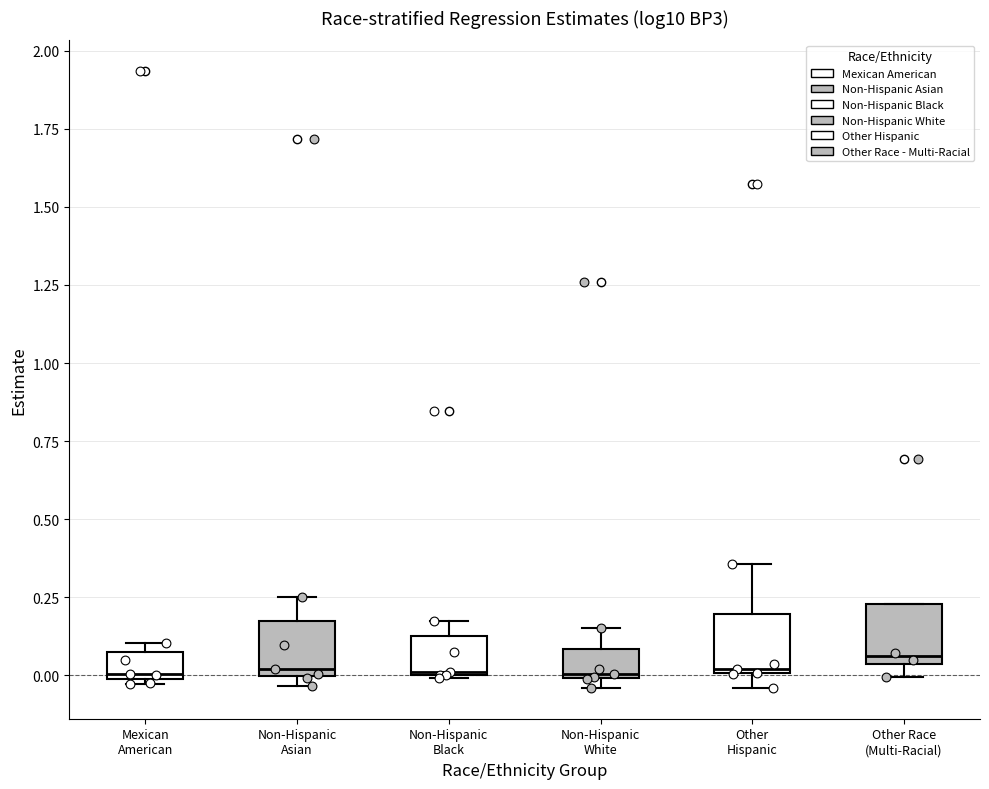

Where is the upper edge of the box for Other Race (Multi-Racial) on the y-axis? The values are not printed on the chart, so give them approximately, as read against the axis.

0.25